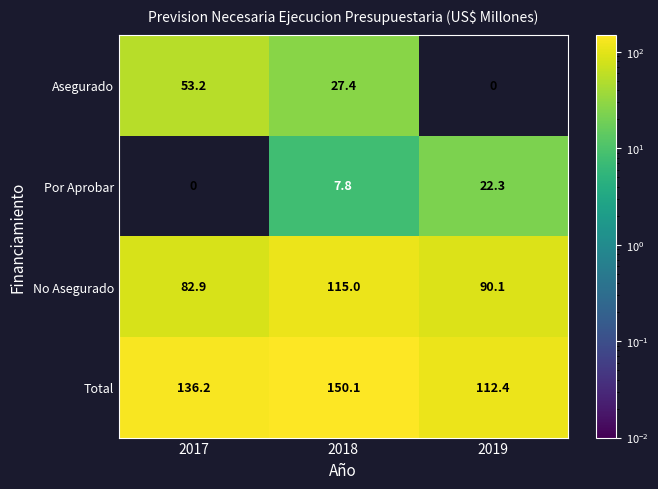

Which series changed the most between 2018 and 2019?

Total